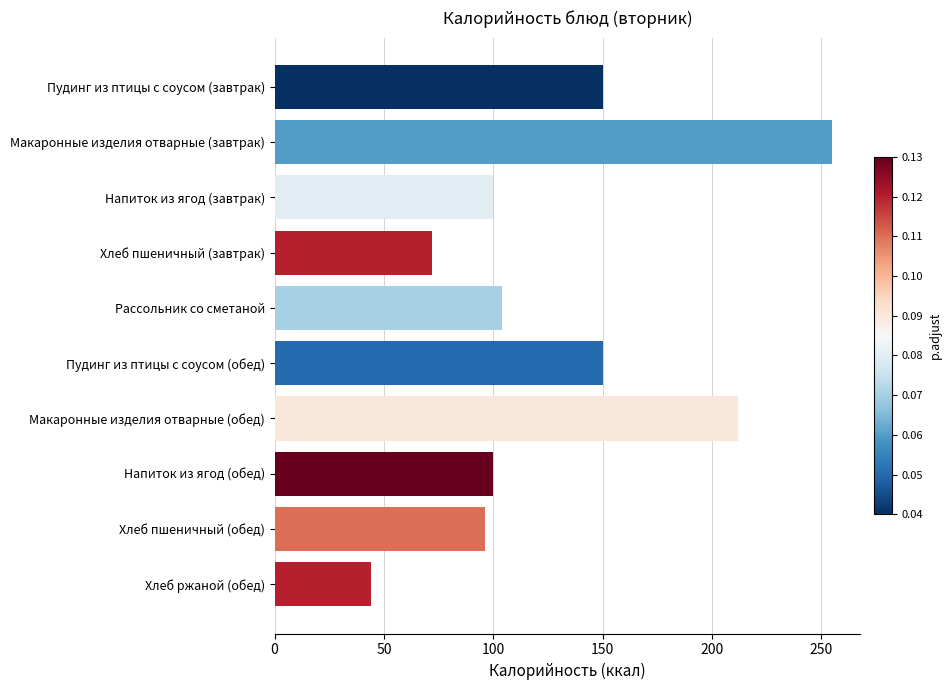

True or false: the data shows 32 at Пудинг из птицы с соусом (обед).

False